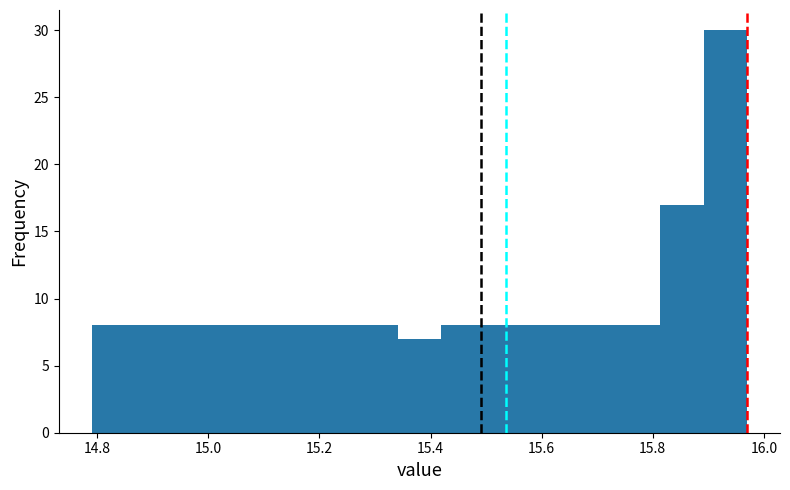

Read against the x-axis, roughly where is the centre of the tallest bar?

15.94